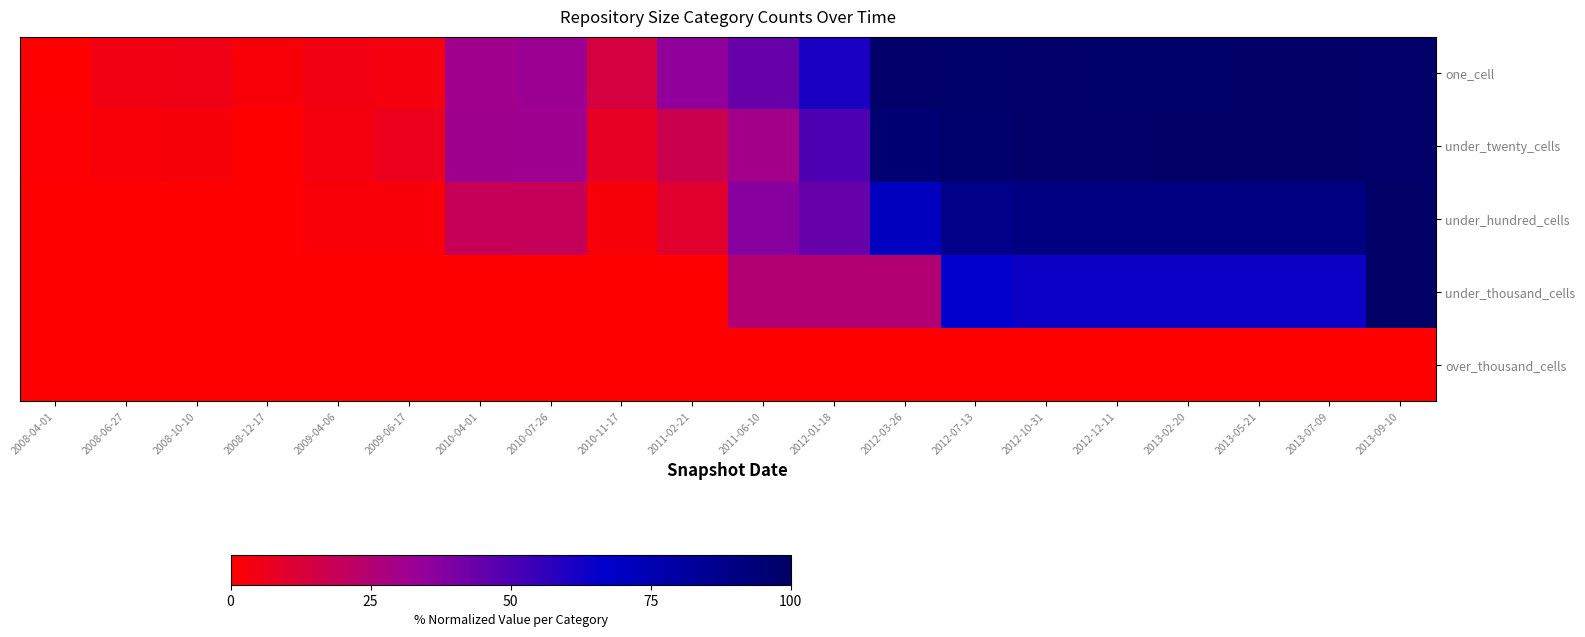

Rank the series by their maximum value, from highest to lowest.

one_cell, under_twenty_cells, under_hundred_cells, under_thousand_cells, over_thousand_cells